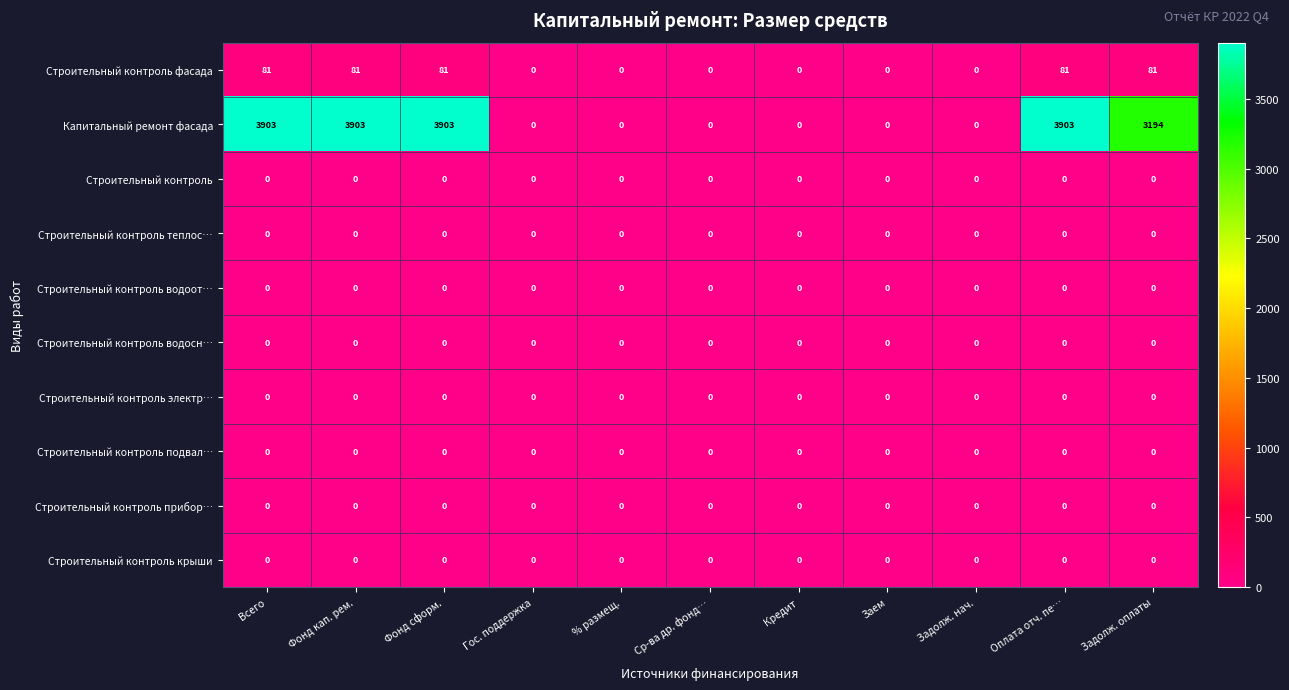

How many series are shown in this chart?

10